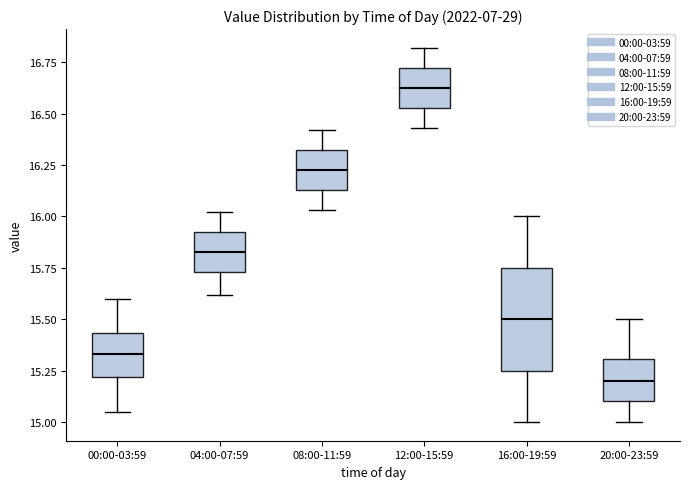

Where does the upper whisker of the box for 00:00-03:59 end on the y-axis? The values are not printed on the chart, so give them approximately, as read against the axis.

15.60